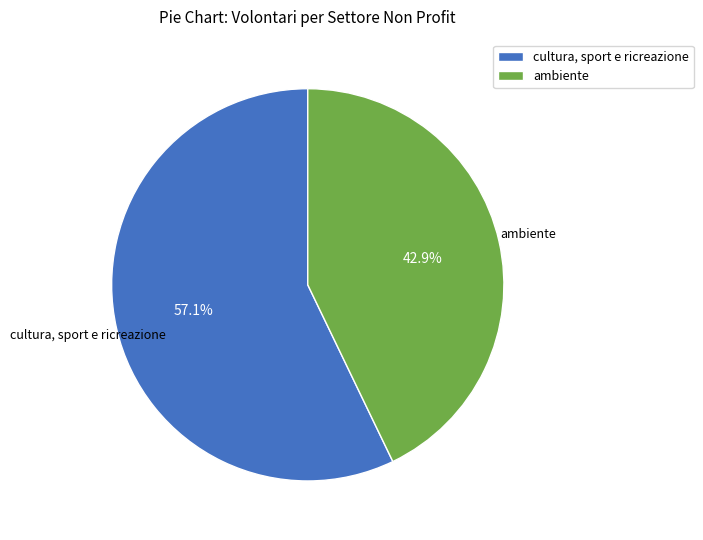

Count the number of slices in the pie.

2